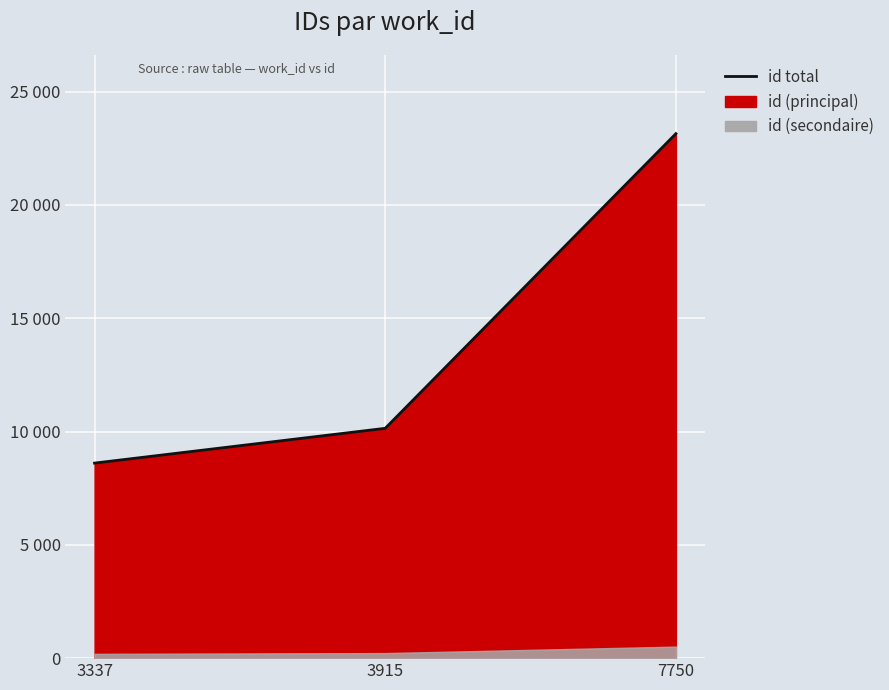

What is the change in value from 3337 to 7750?

+14539